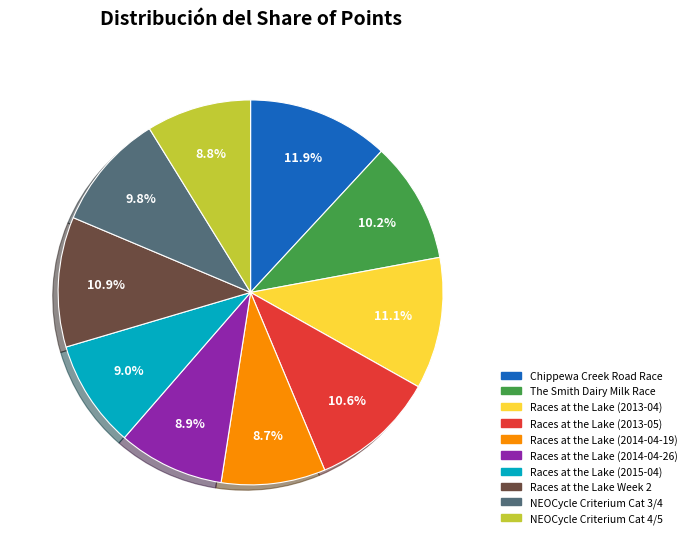

What portion of the pie excludes Races at the Lake (2013-04)?

88.9%